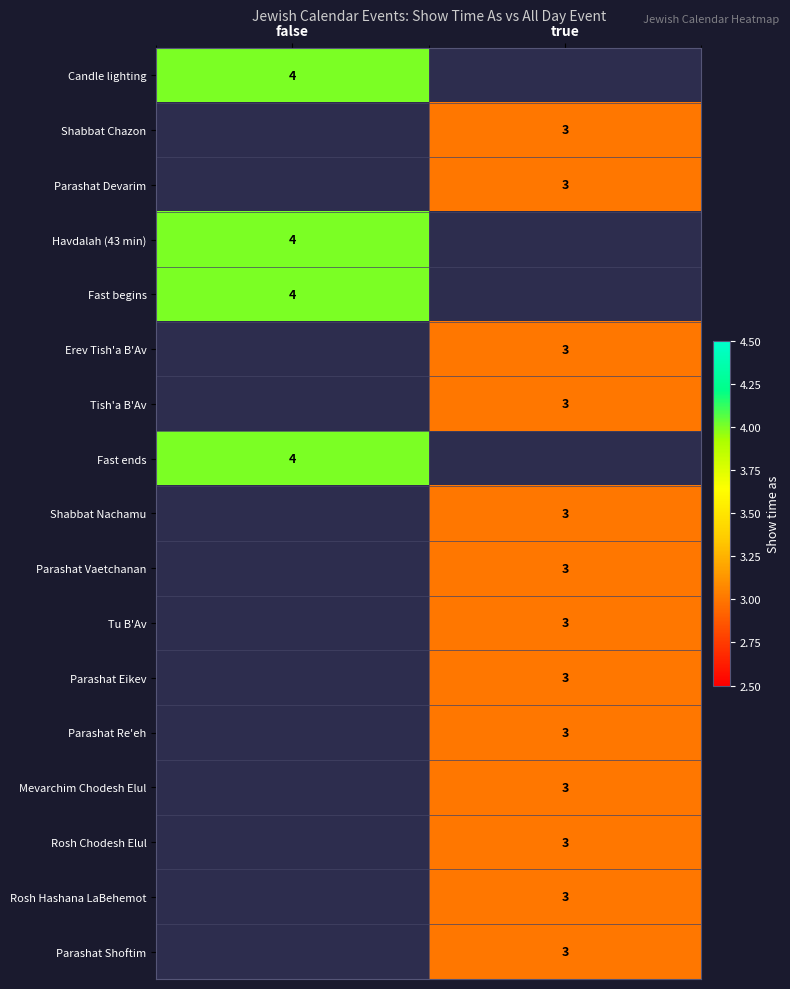

The Rosh Hashana LaBehemot series shows 5 at true. True or false?

False